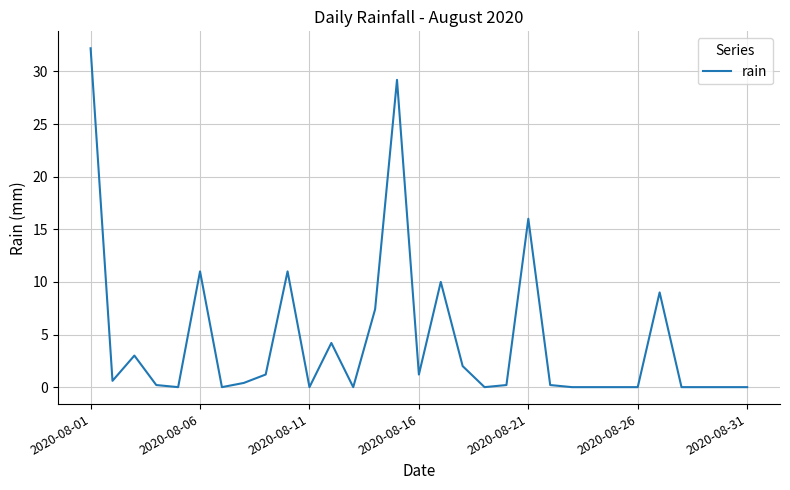

Count the number of categories in the chart.

31